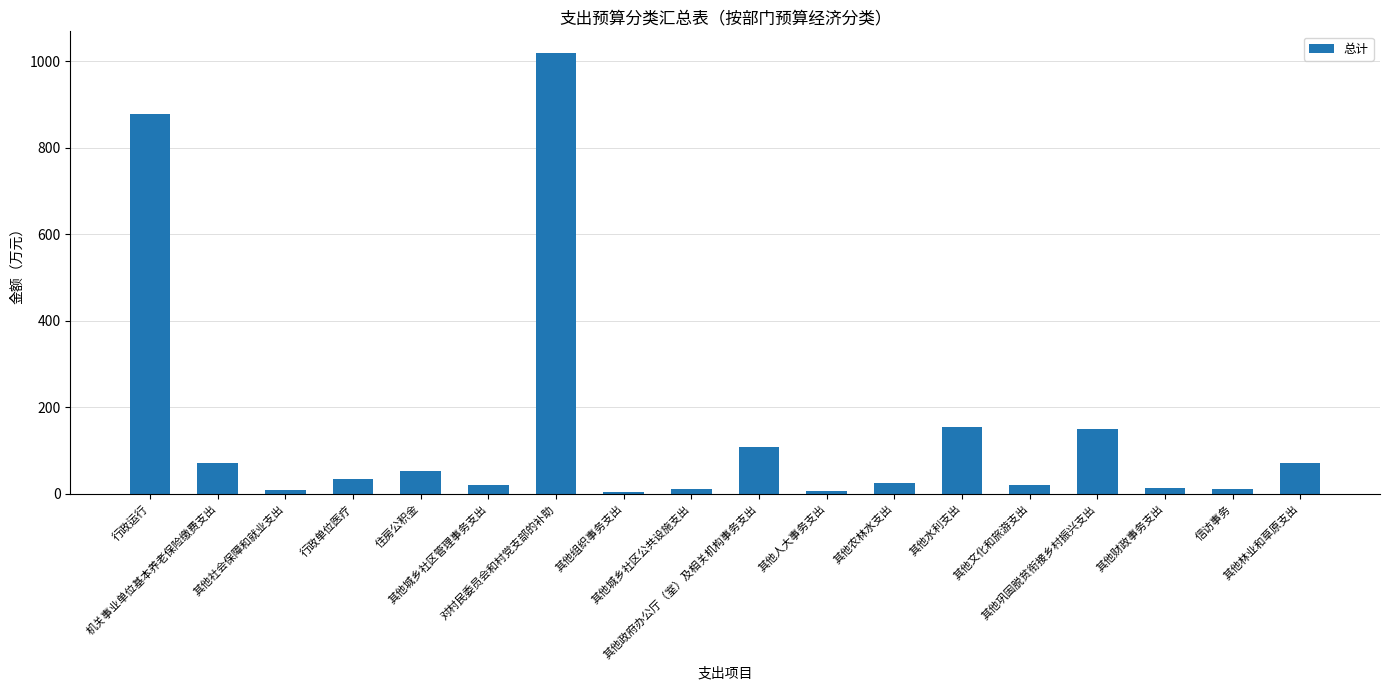

What is the maximum value shown in the chart?

1018.0